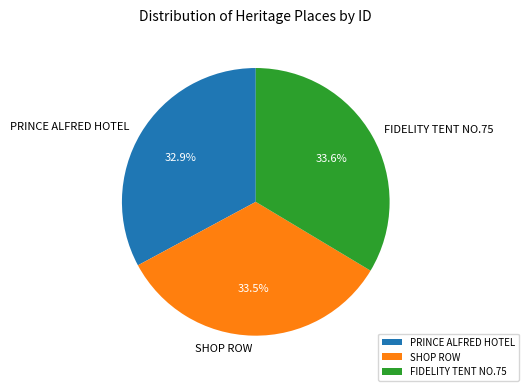

What is the smallest slice in the pie chart?

PRINCE ALFRED HOTEL